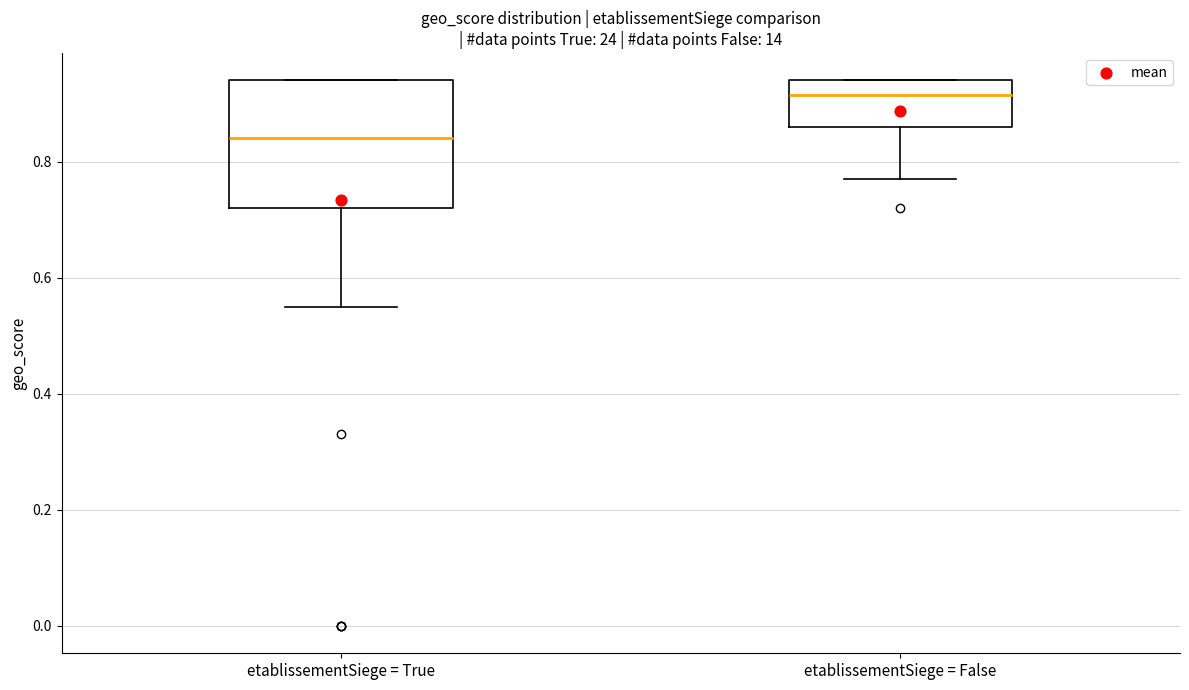

Which box is the tallest, from its lower edge to its upper edge?

etablissementSiege = True